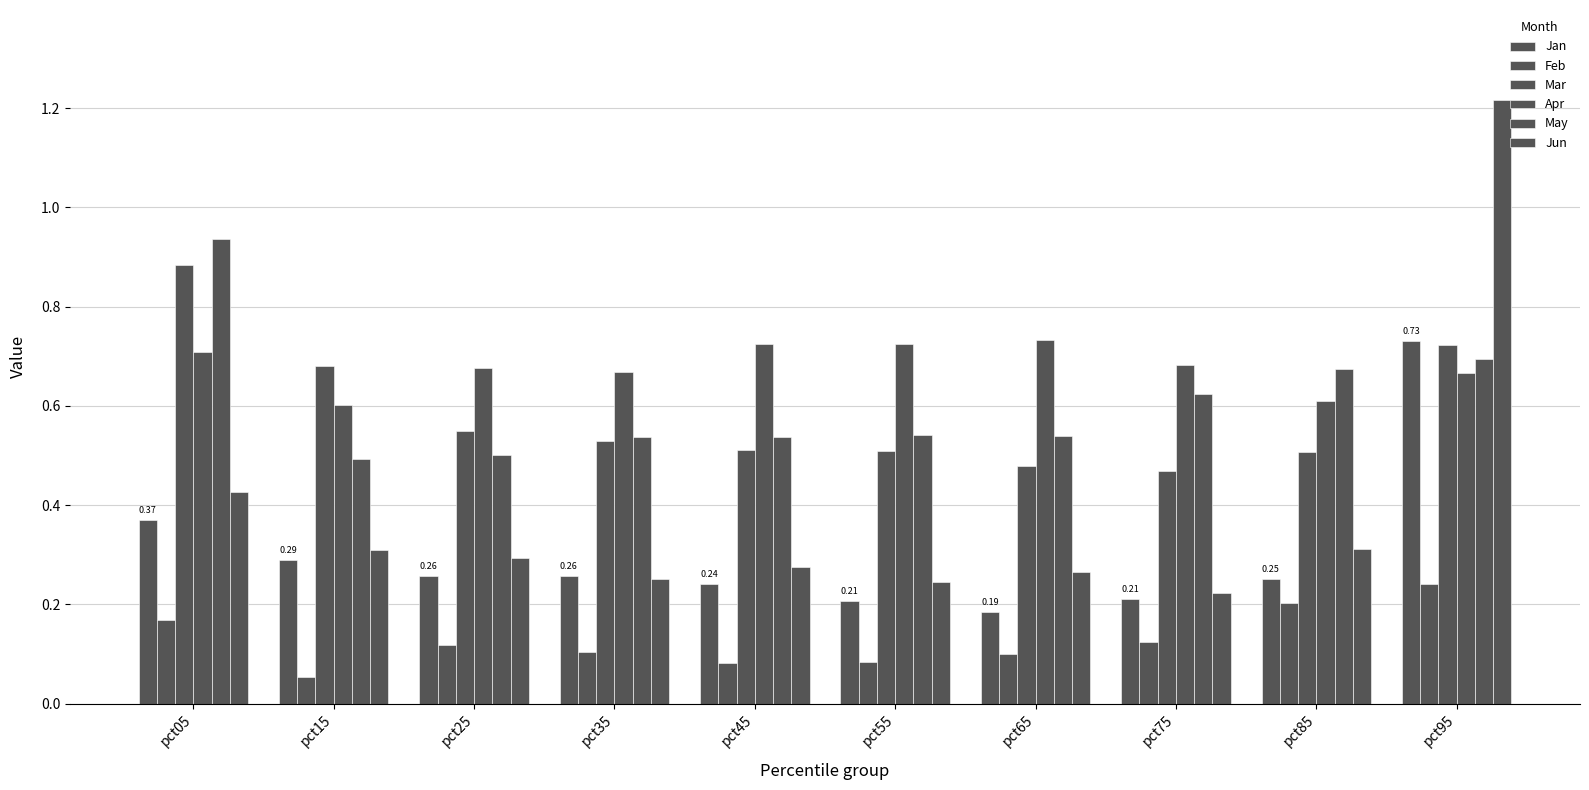

Rank the series by their maximum value, from lowest to highest.

Feb, Jan, Apr, Mar, May, Jun